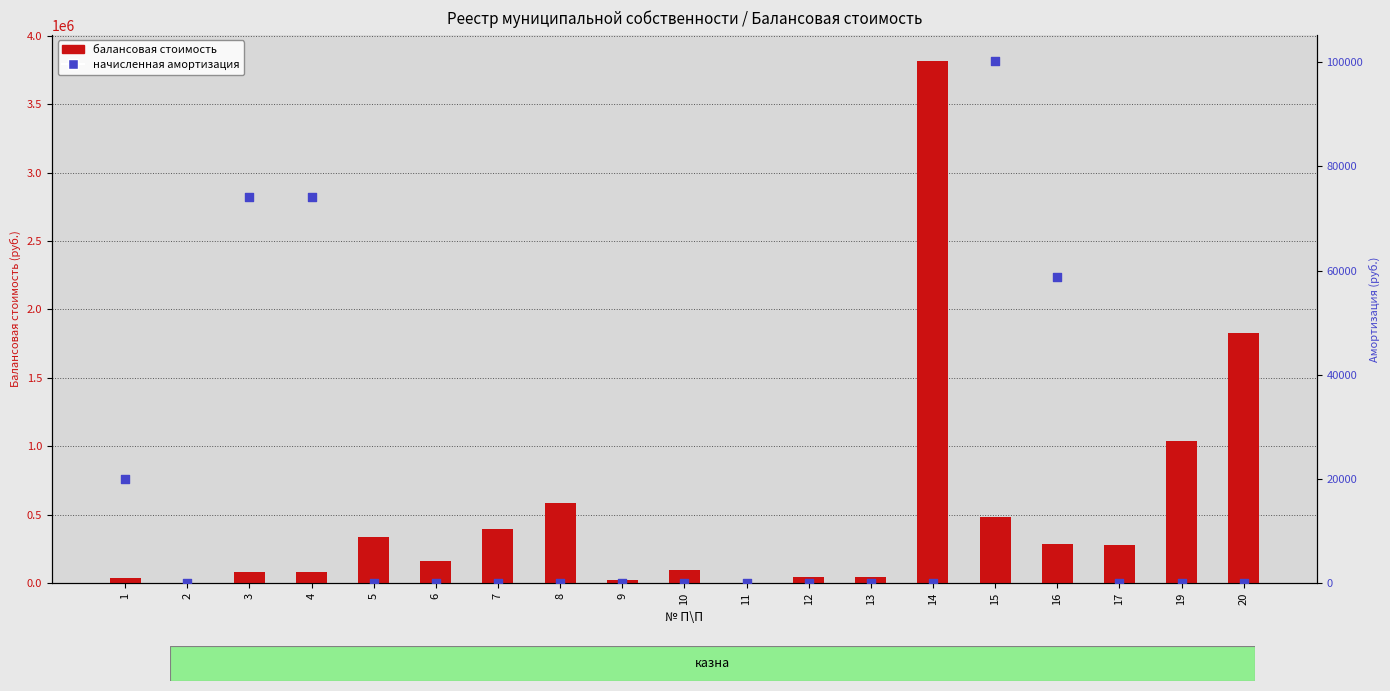

Which series has the largest total across all categories?

балансовая стоимость